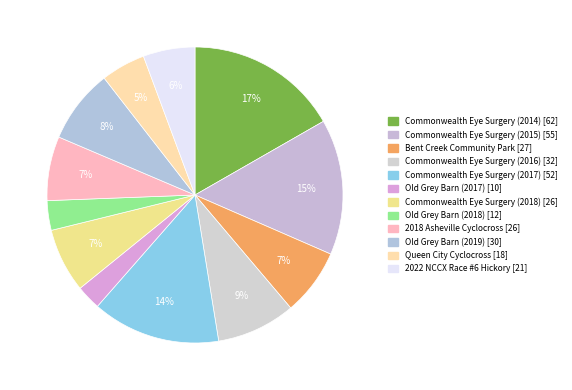

What is the change in value from Bent Creek Community Park to 2018 Asheville Cyclocross?

-1